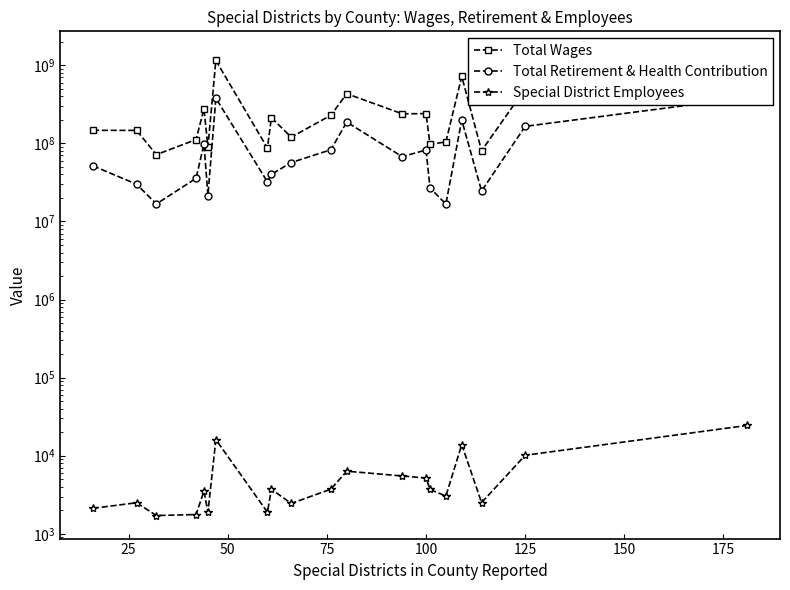

The Total Wages series shows 240314010.0 at 100. True or false?

True